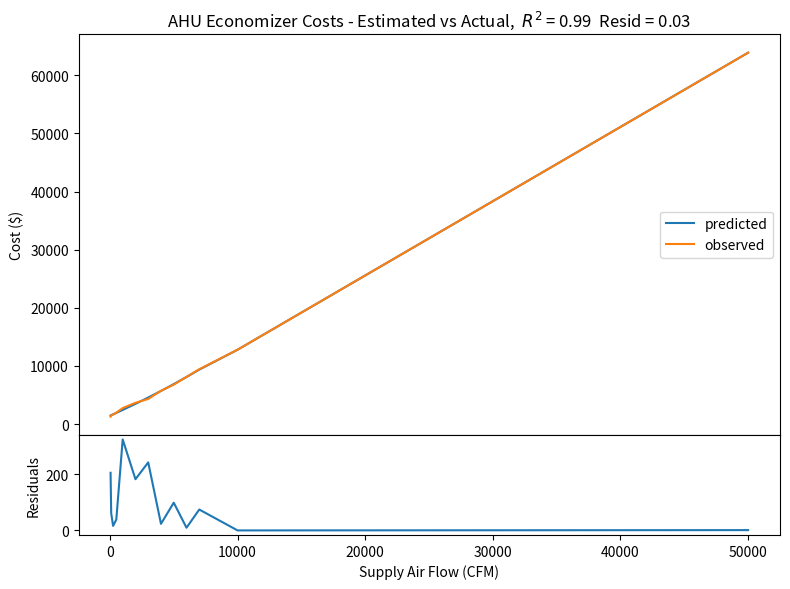

How many distinct data groups are displayed?

3